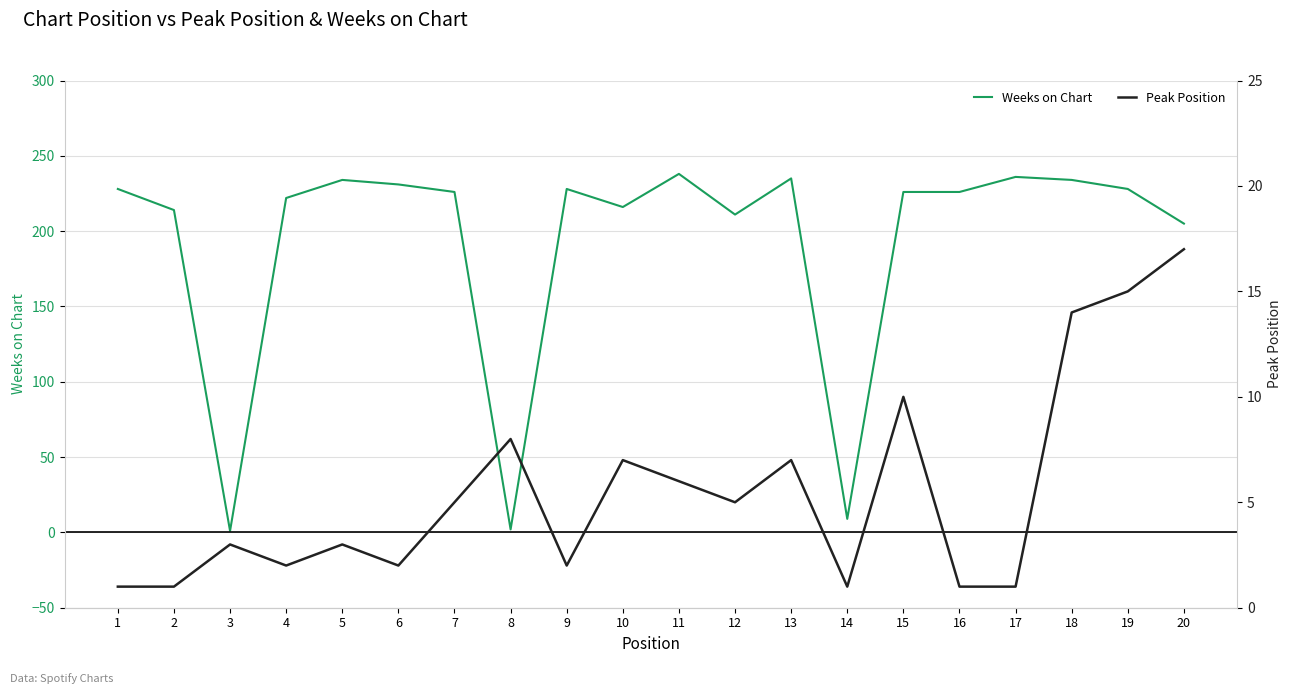

Which series has the largest total across all categories?

Weeks on Chart